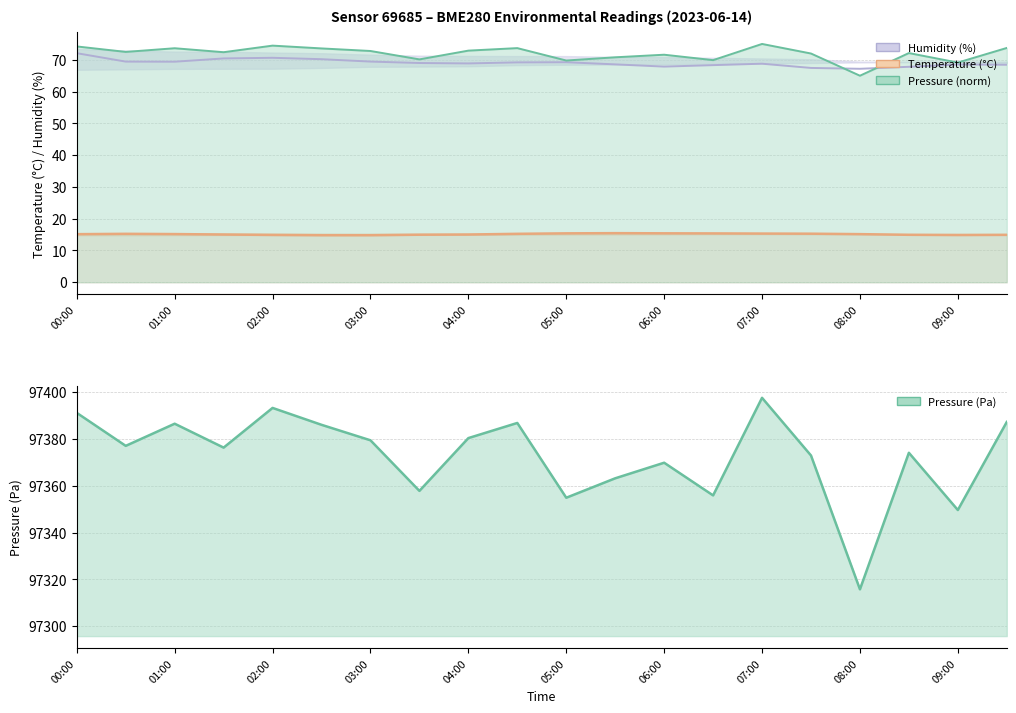

What is the highest value of the Pressure (Pa, norm) series?

75.0